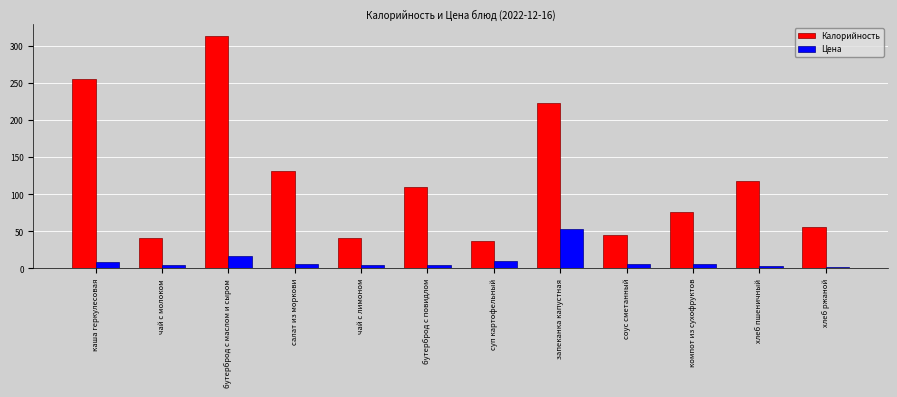

What is the difference between the second highest and second lowest values in the Цена series?

14.1